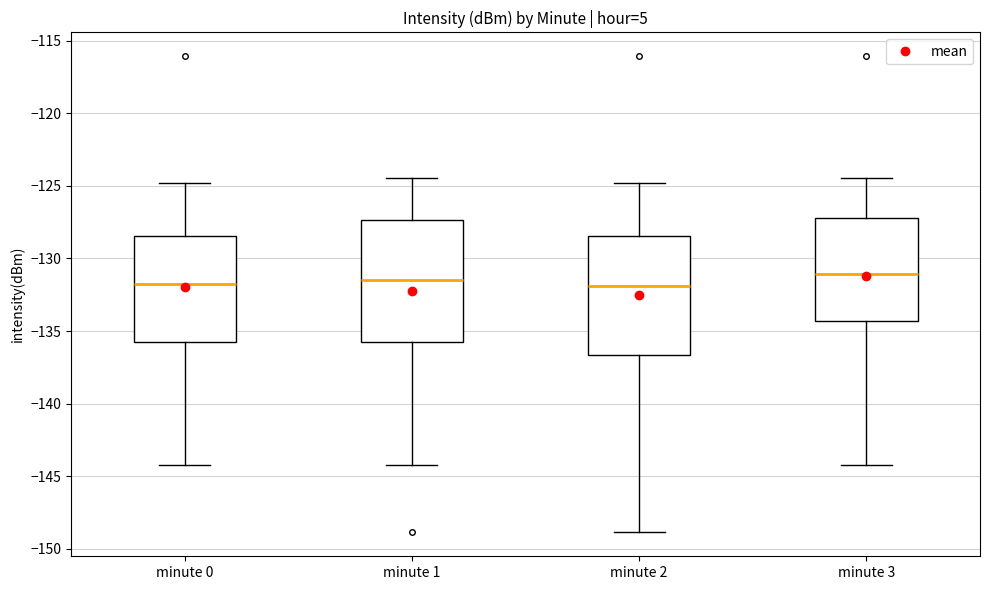

Where is the lower edge of the box for minute 2 on the y-axis? The values are not printed on the chart, so give them approximately, as read against the axis.

-136.5